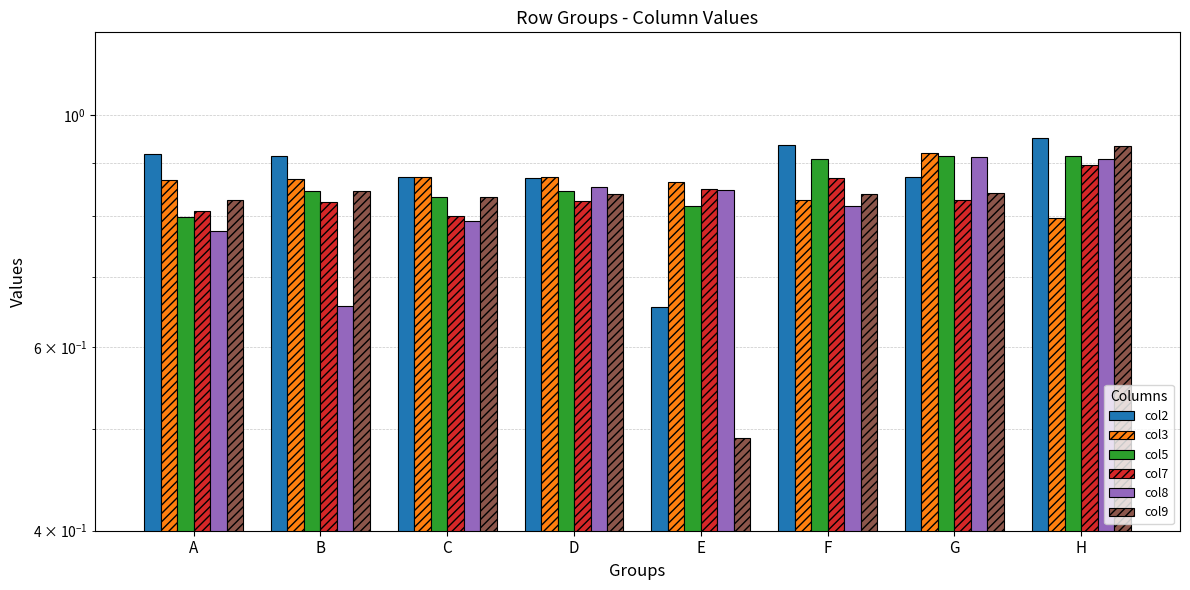

Reading left to right, transcribe all the data shown in this chart.

col2: 0.9	0.9	0.9	0.9	0.7	0.9	0.9	1.0
col3: 0.9	0.9	0.9	0.9	0.9	0.8	0.9	0.8
col5: 0.8	0.8	0.8	0.8	0.8	0.9	0.9	0.9
col7: 0.8	0.8	0.8	0.8	0.8	0.9	0.8	0.9
col8: 0.8	0.7	0.8	0.9	0.8	0.8	0.9	0.9
col9: 0.8	0.8	0.8	0.8	0.5	0.8	0.8	0.9